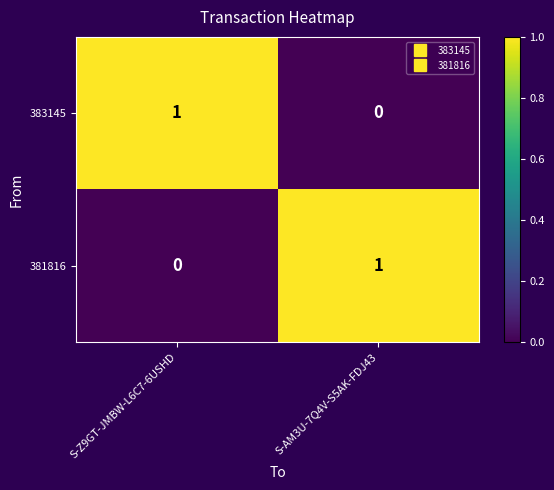

At how many categories does at least one series exceed 0?

2